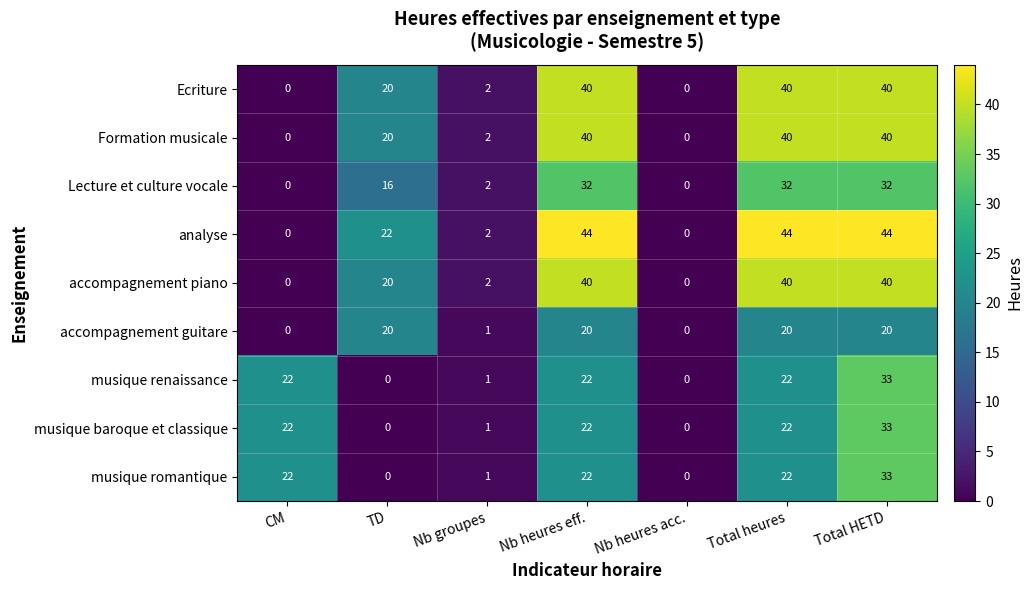

What value does the Lecture et culture vocale series have at Total HETD, to the nearest 5?

30